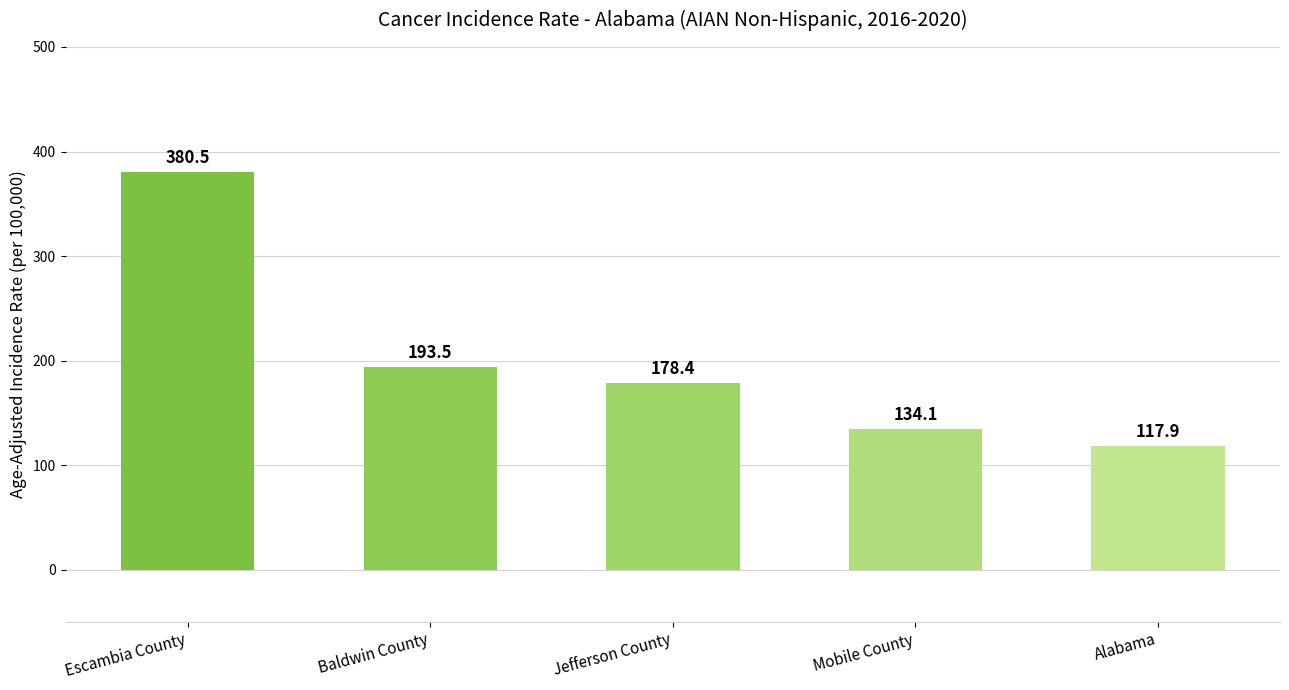

Where is the data nearest to the value 249?

Baldwin County